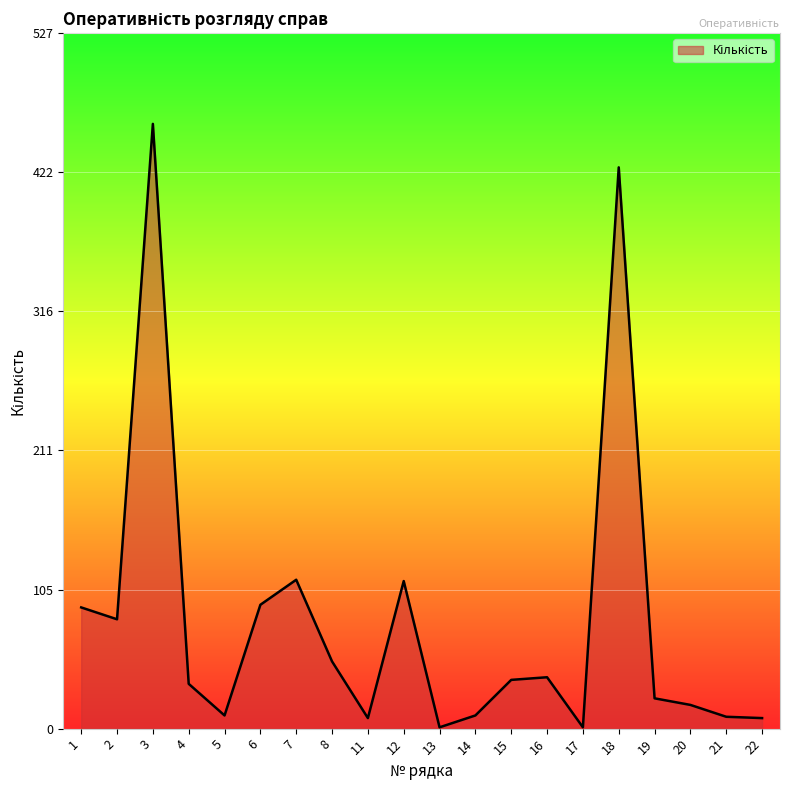

What is the difference between the maximum and minimum values?

458